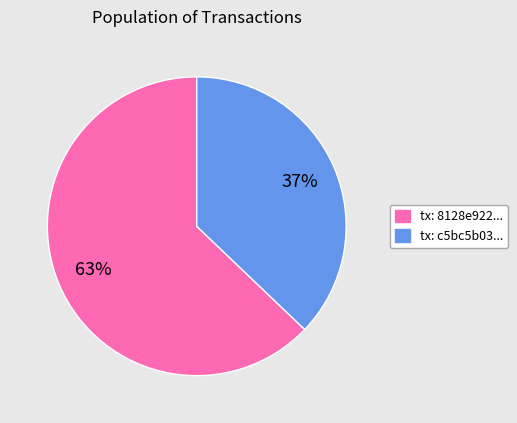

Does any single category account for the majority?

Yes